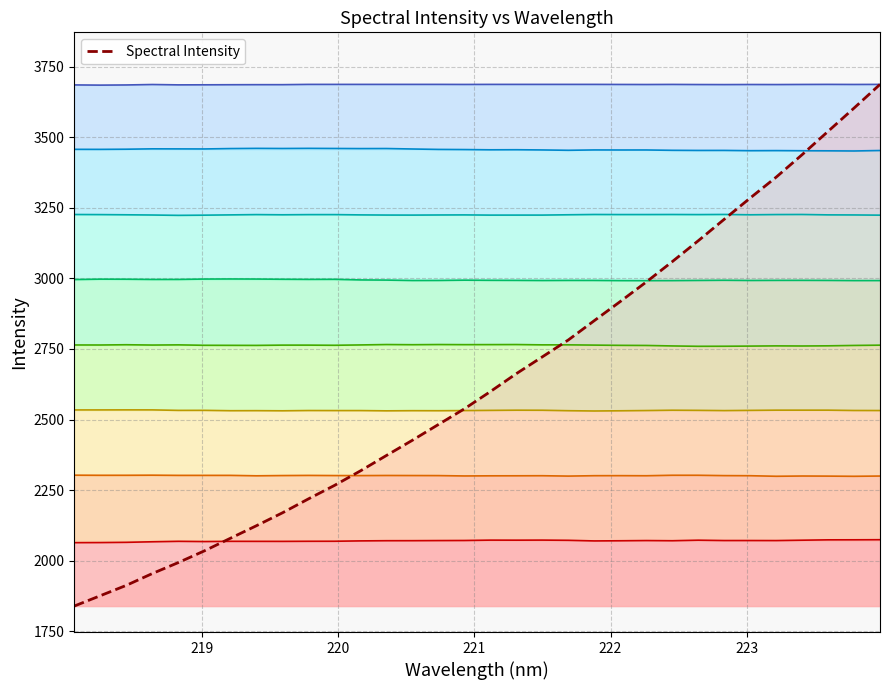

At which category does the chart reach its peak across all series?

31